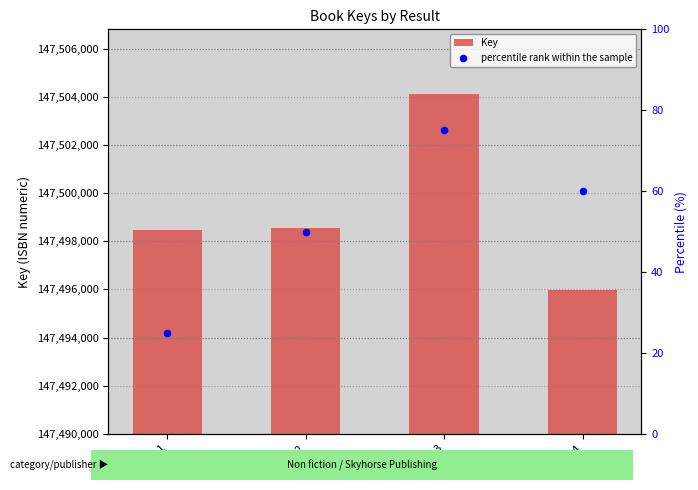

Which series has the widest spread of Y values?

Key